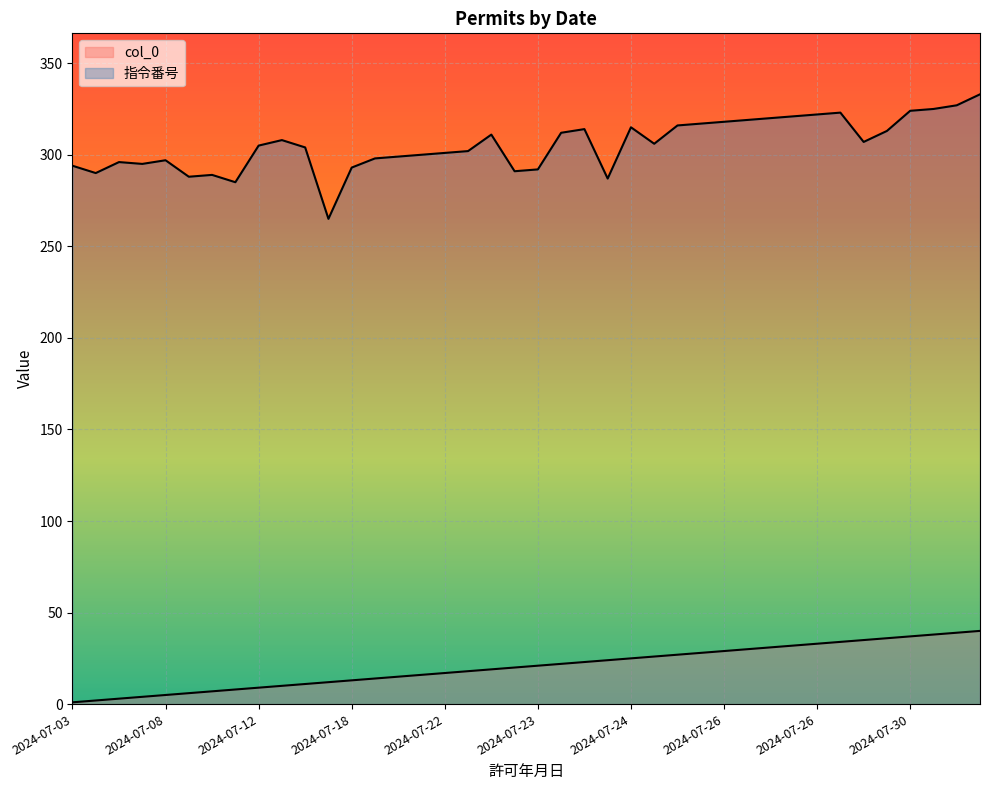

Which category has the lowest value across all series?

2024-07-03